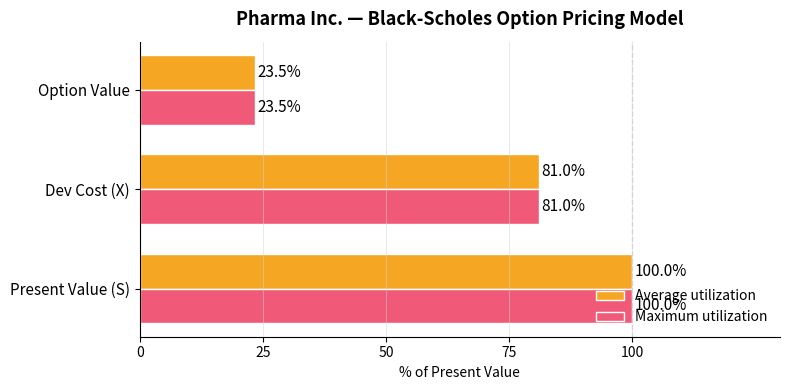

What value does the Average utilization series have at Option Value?

23.5